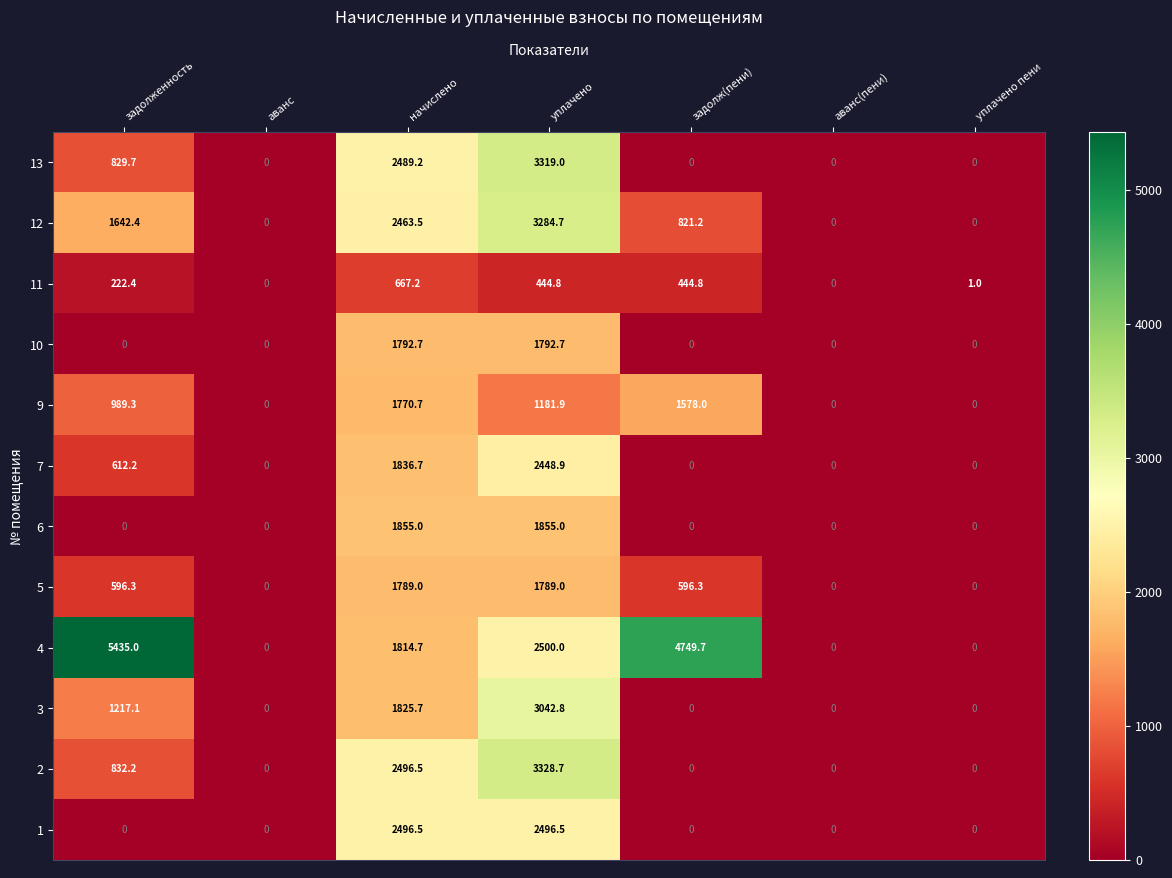

What is the difference between the highest and lowest values at уплачено пени?

1.0